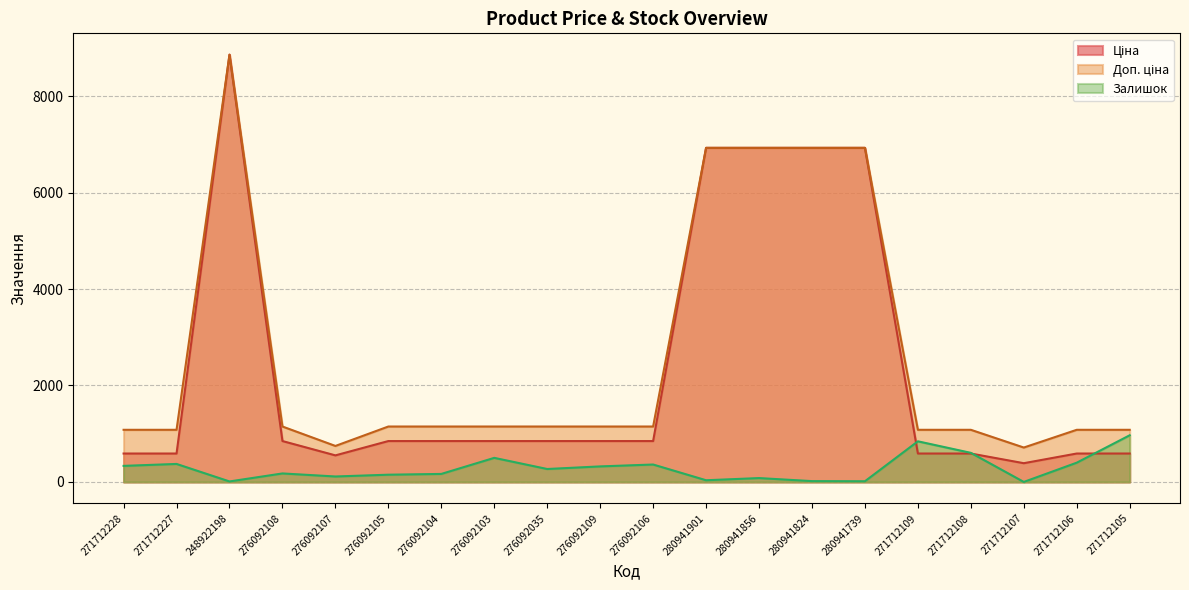

What is the difference between the highest and lowest values at 271712108?

491.7